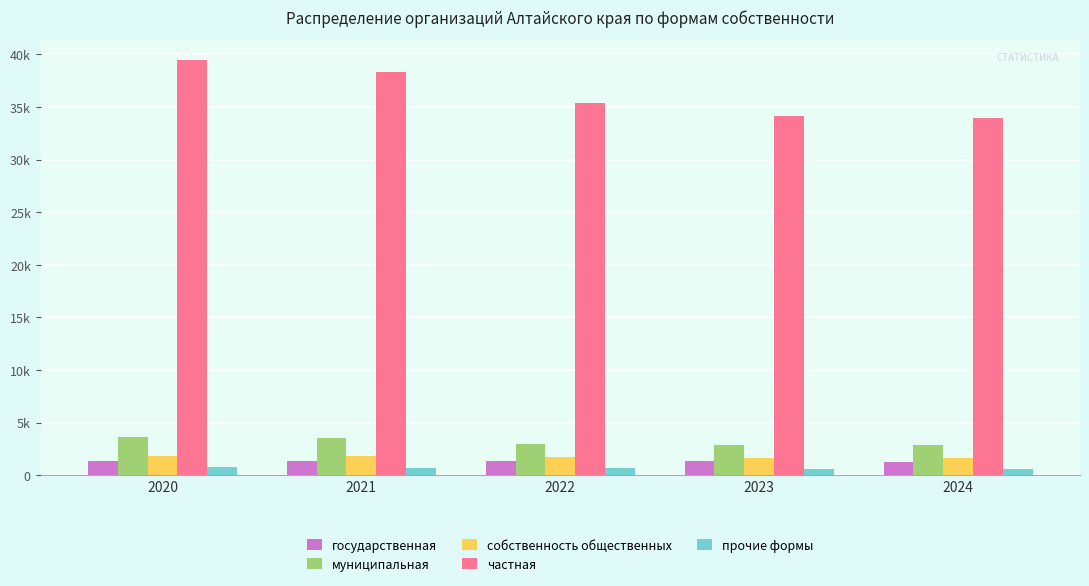

Are the bars horizontal?

No